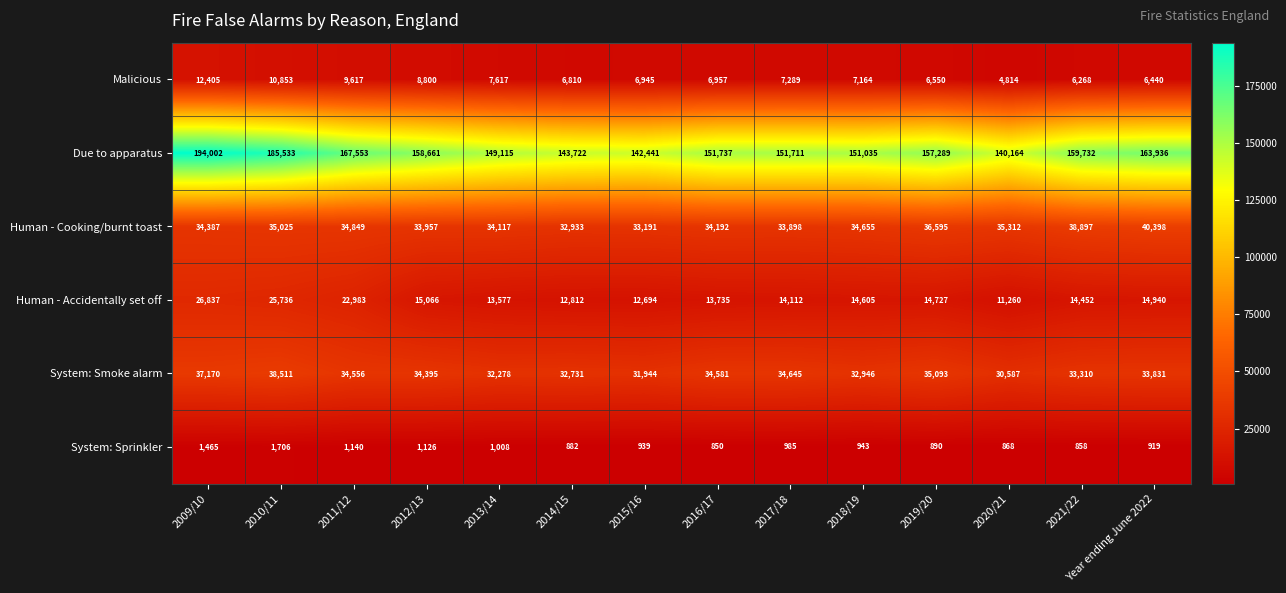

Which series has the largest range (max minus min)?

Due to apparatus